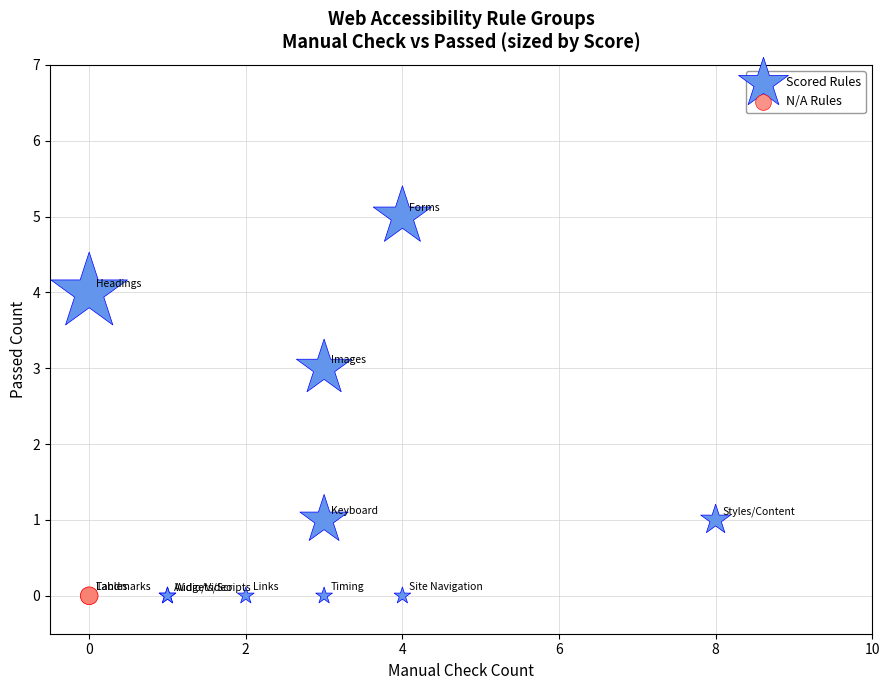

Which series reaches the maximum Y coordinate?

Scored Rules